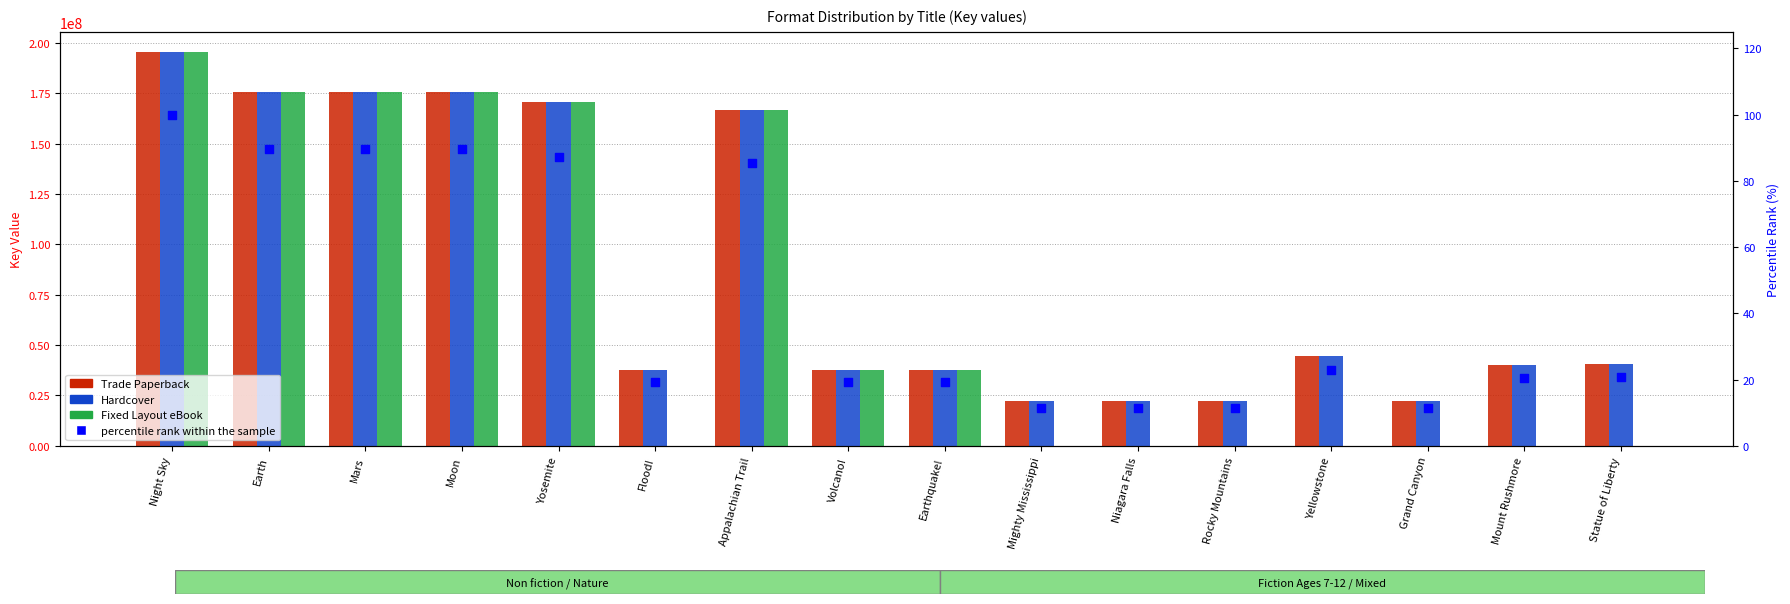

At how many categories does at least one series exceed 104336540?

6